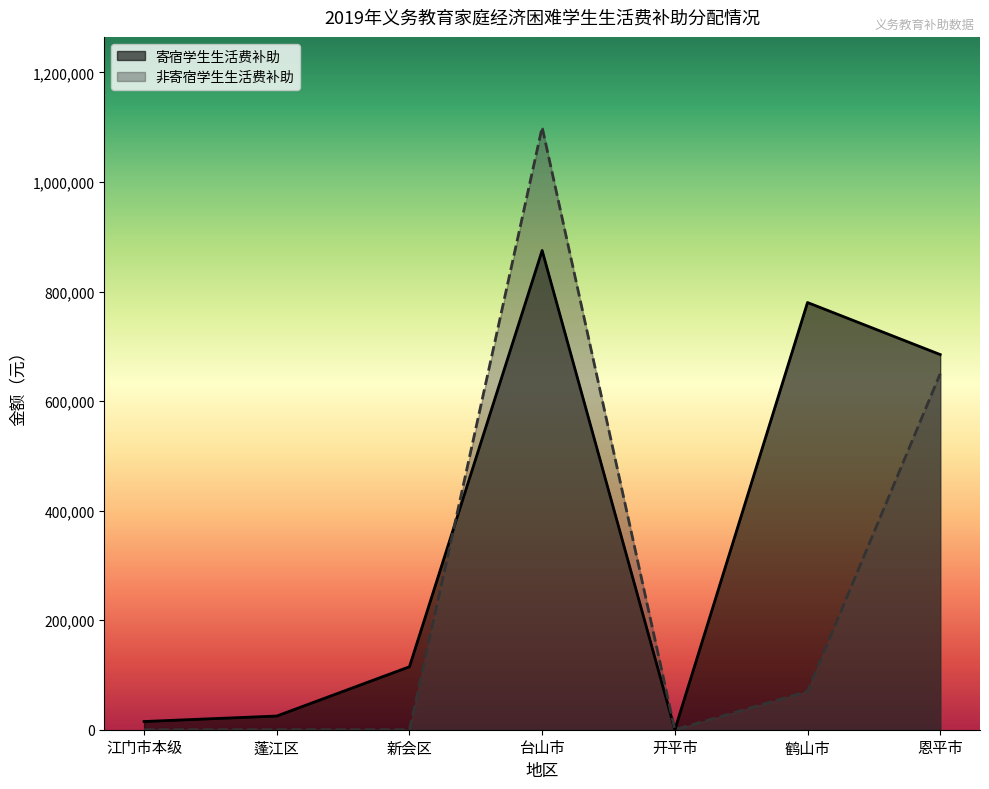

How many lines are shown in the chart?

2